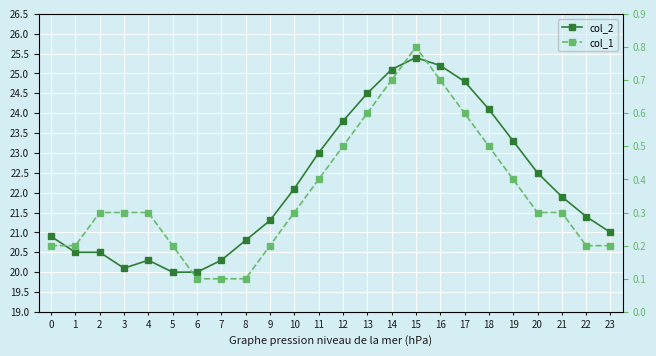

At which category does the chart reach its minimum across all series?

6